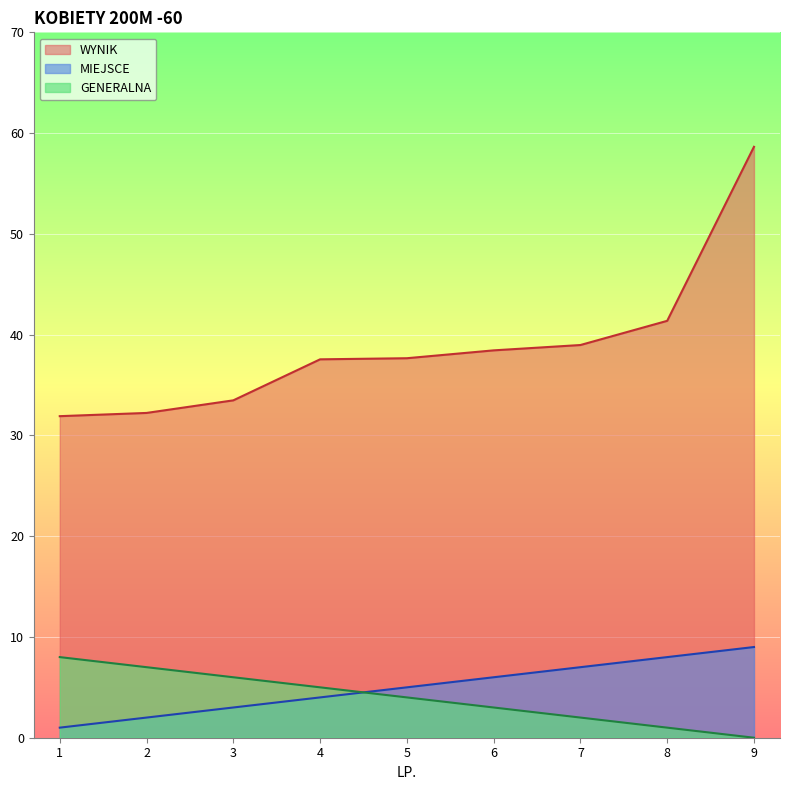

List the series in order of their peak value, lowest first.

GENERALNA, MIEJSCE, WYNIK